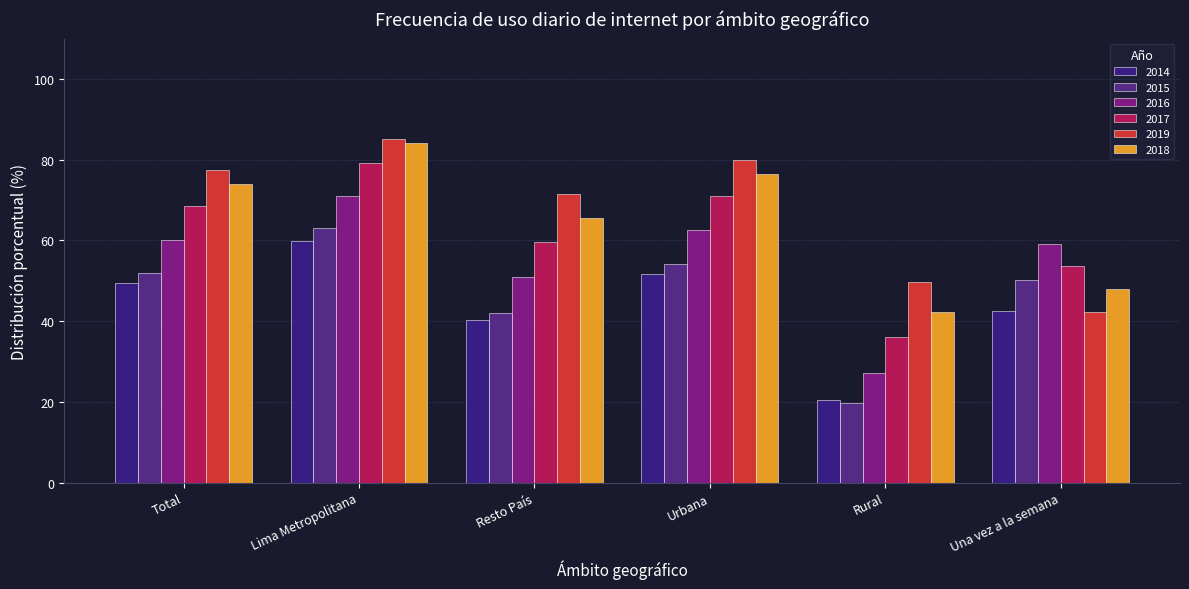

How many bars are there in each group?

6